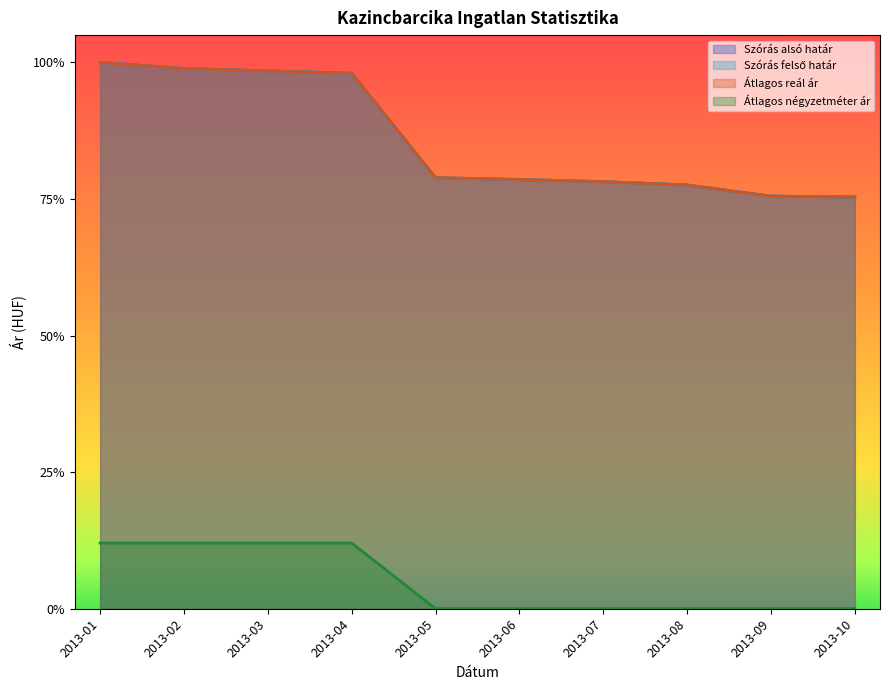

What are all the series names shown in the legend?

Szórás alsó határ, Szórás felső határ, Átlagos reál ár, Átlagos négyzetméter ár